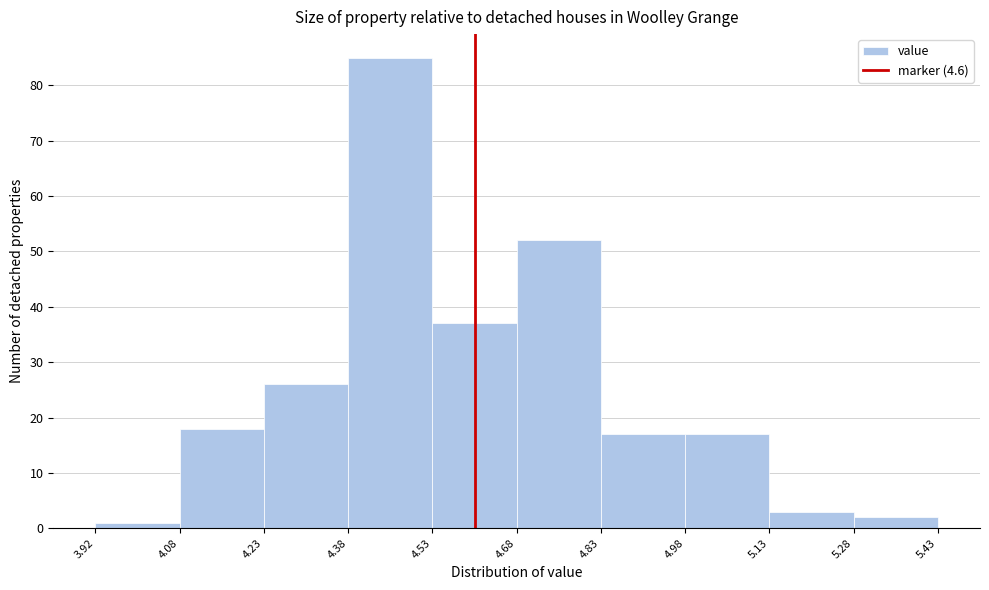

Which range on the x-axis has the tallest bar?

4.38 to 4.53